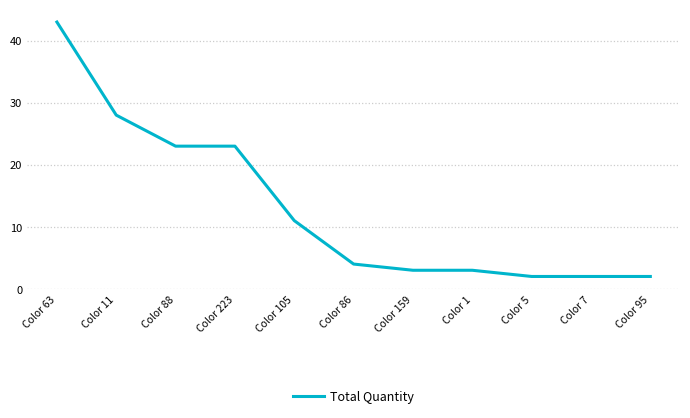

What is the minimum value shown in the chart?

2